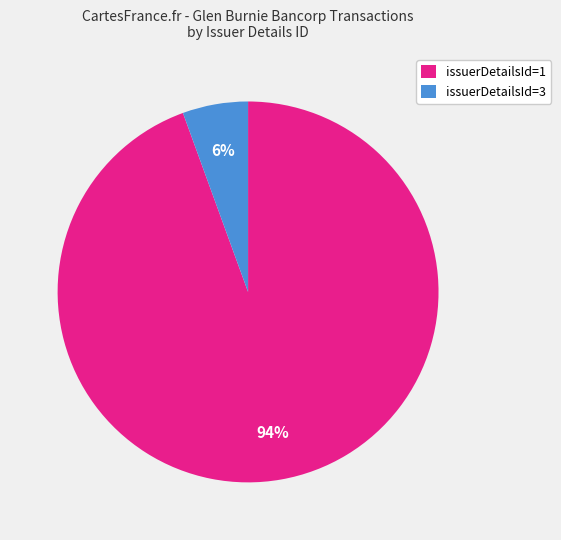

True or false: issuerDetailsId=3 accounts for 17% of the total.

False